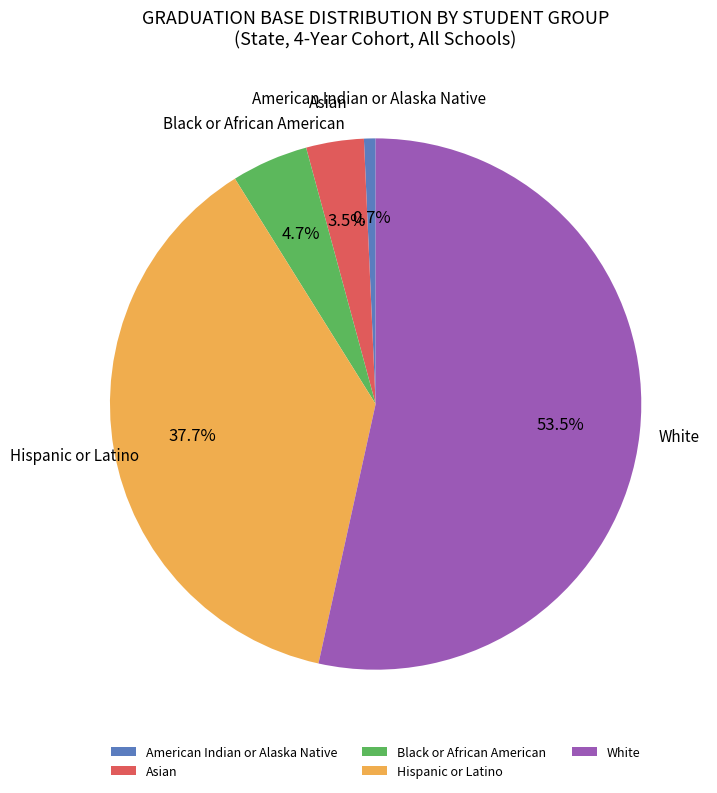

How many slices are in this pie chart?

5